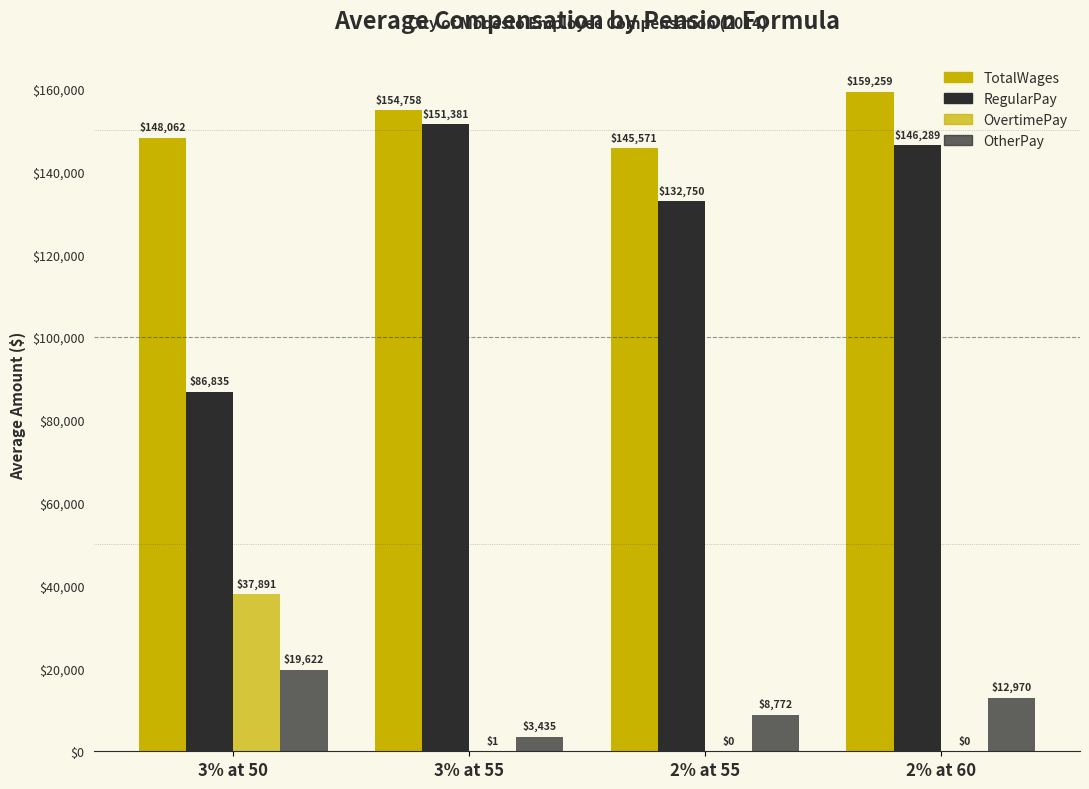

Reading left to right, list all the values displayed in this chart.

TotalWages: 3% at 50=148062	3% at 55=154758	2% at 55=145571	2% at 60=159259
RegularPay: 3% at 50=86835	3% at 55=151381	2% at 55=132750	2% at 60=146289
OvertimePay: 3% at 50=37891	3% at 55=1	2% at 55=0	2% at 60=0
OtherPay: 3% at 50=19622	3% at 55=3435	2% at 55=8772	2% at 60=12970